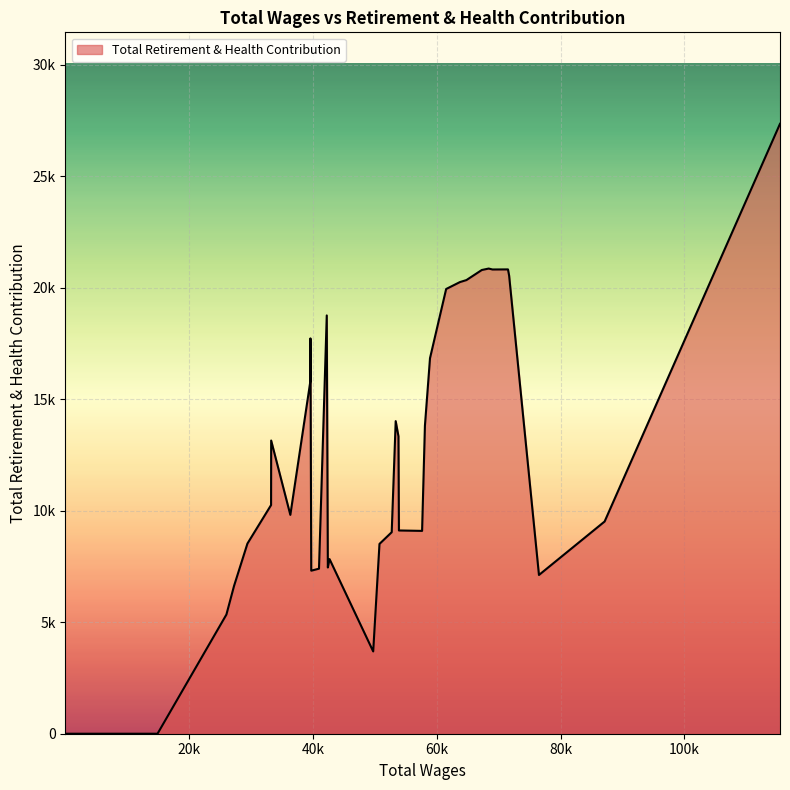

What is the change in value from 1 to 7?

+11276